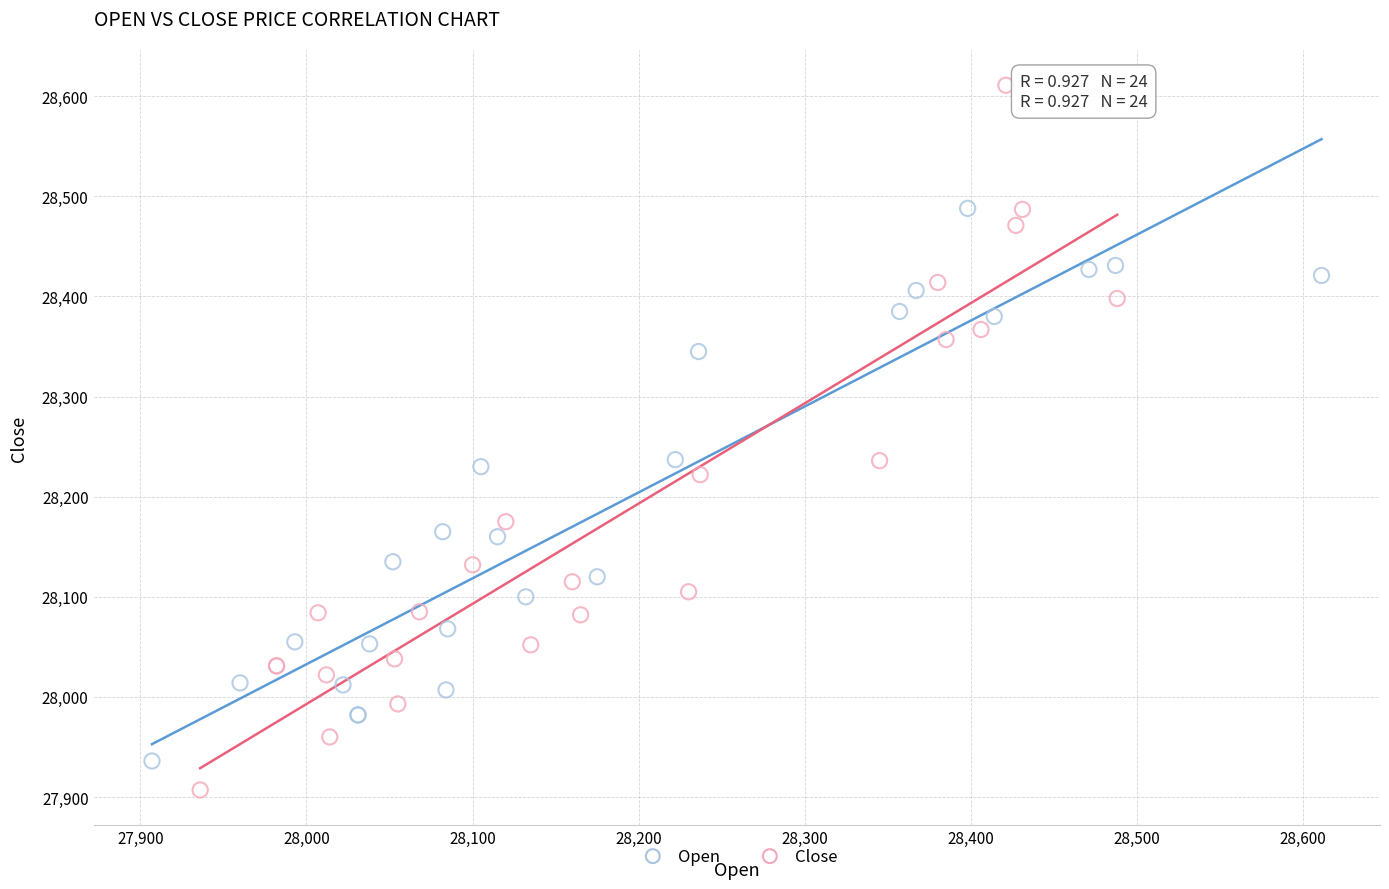

Which series reaches the maximum Y coordinate?

Close